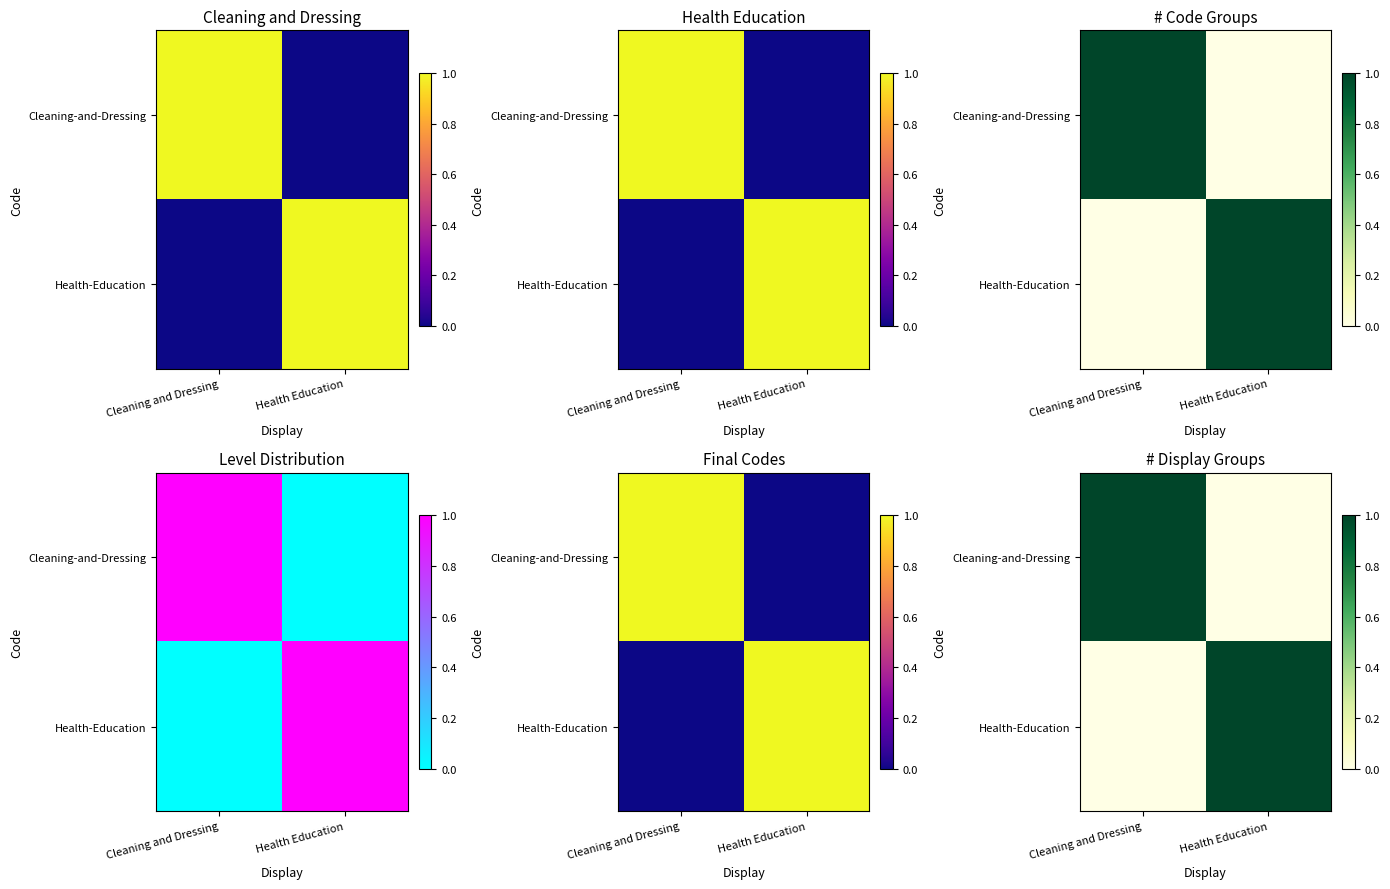

How many Health-Education values are between 0 and 1?

2